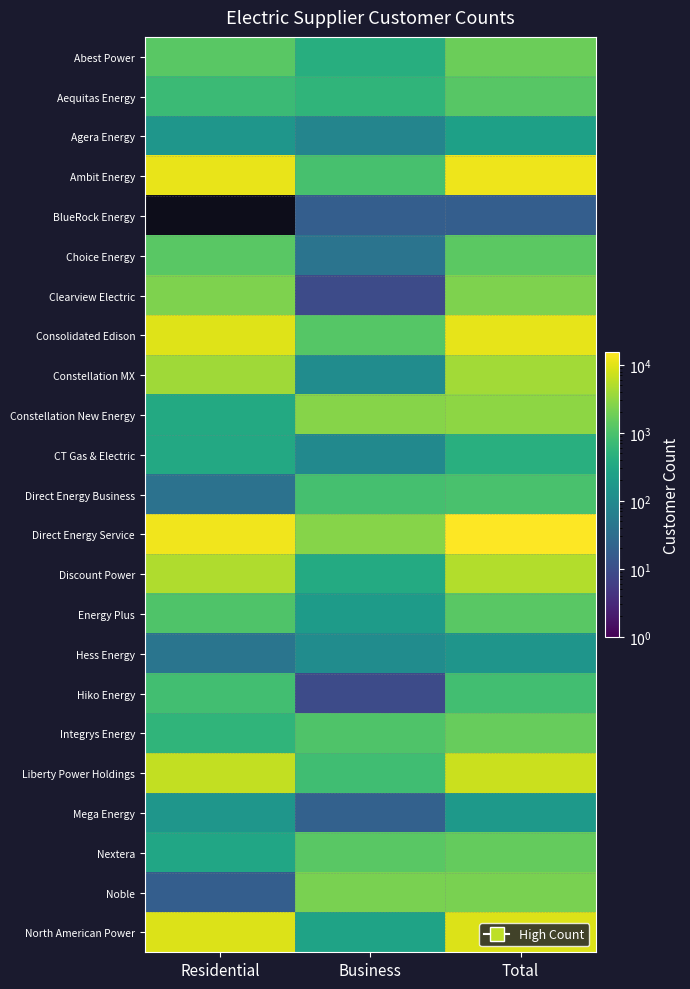

List the labels in order of North American Power value, smallest first.

Business, Residential, Total